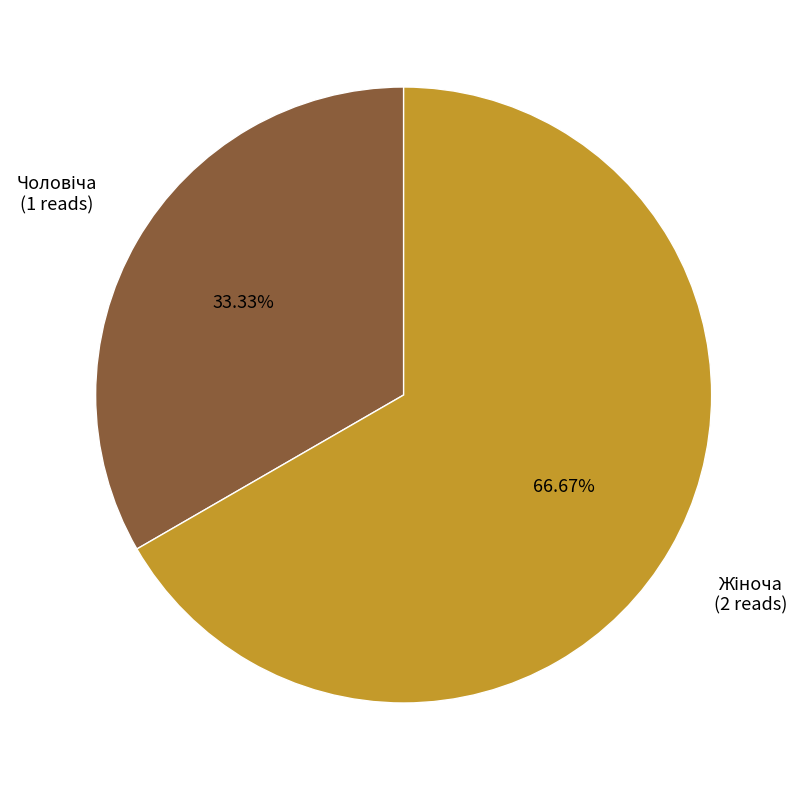

Is there any slice that represents more than half of the pie?

Yes